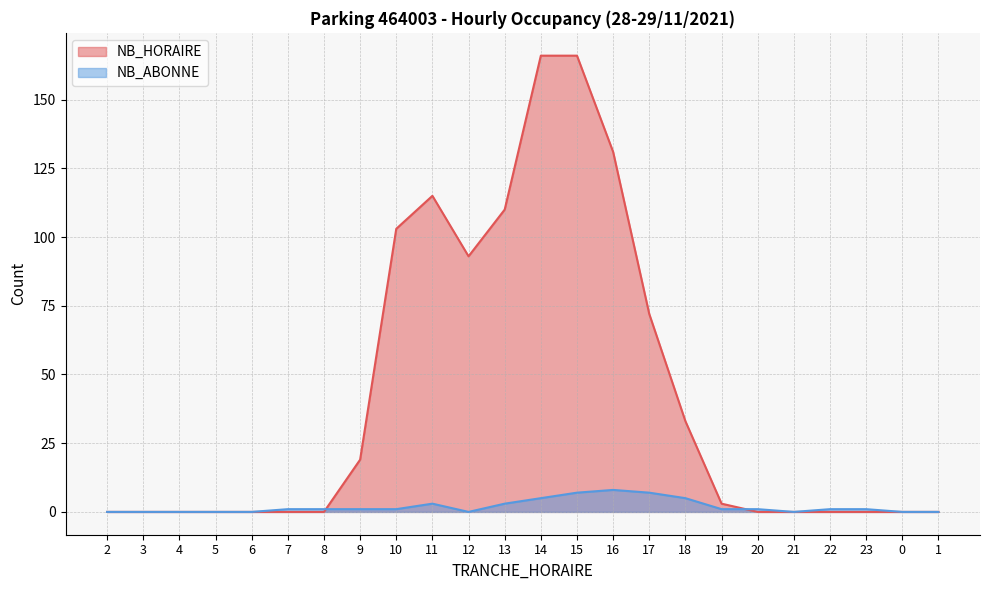

True or false: NB_ABONNE and NB_HORAIRE cross at least once.

True